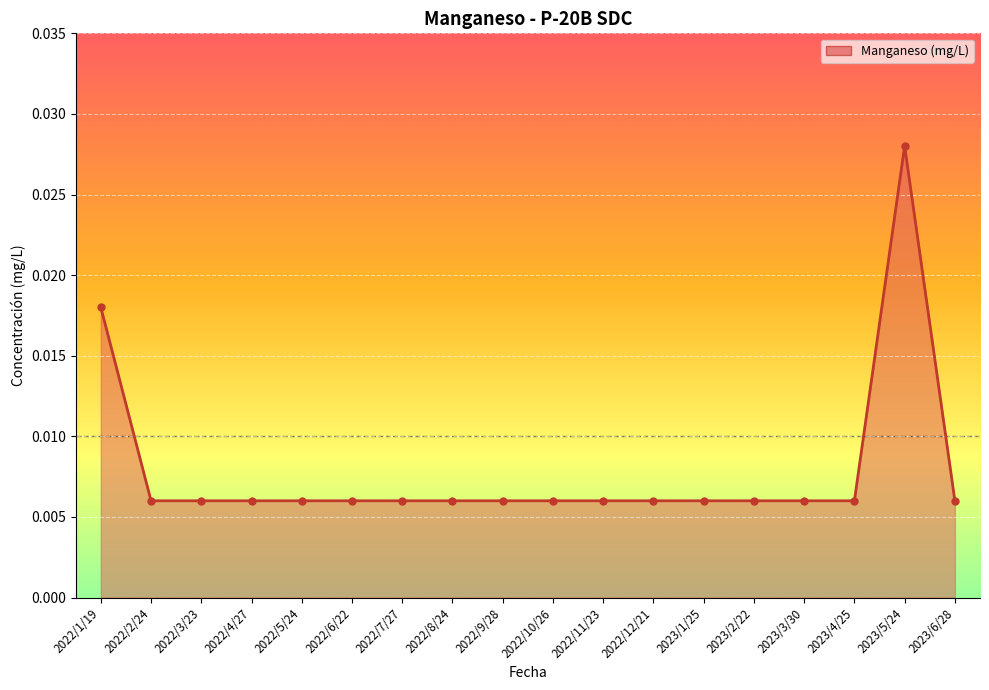

Which category has the highest value across all series?

2023/5/24